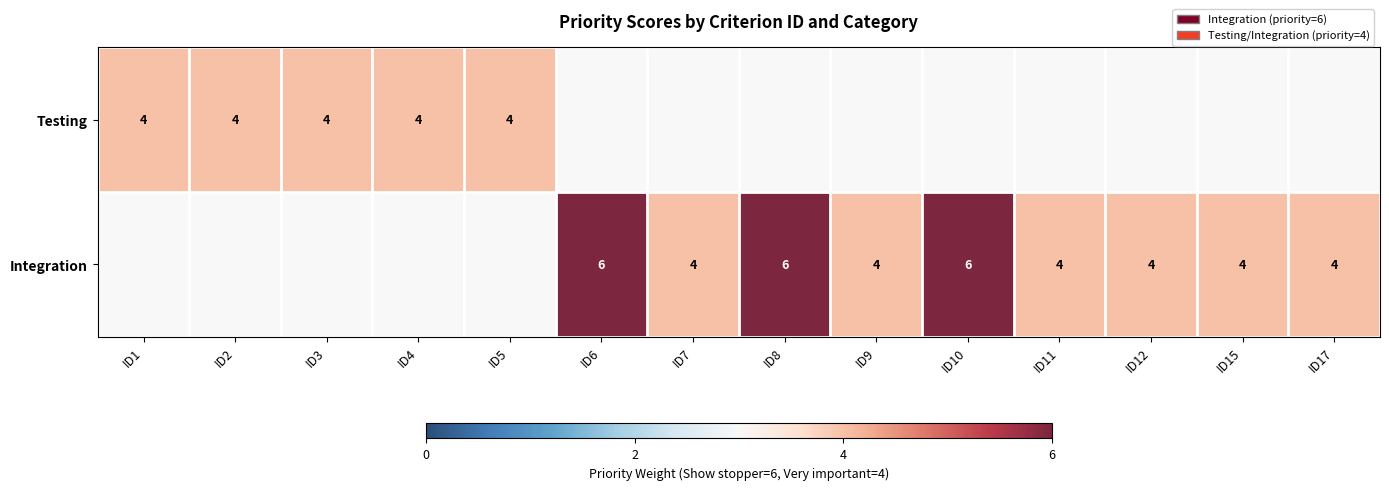

True or false: Integration has a value of 4 at ID9.

True